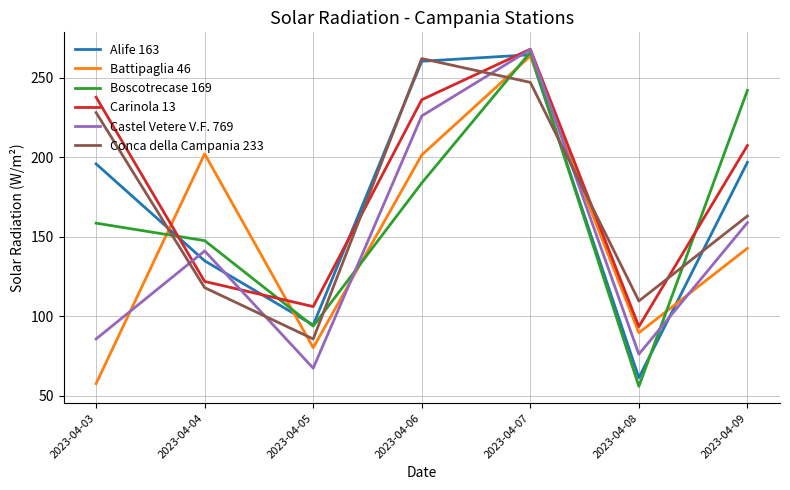

What is the sum of the Carinola 13 values at 2023-04-08 and 2023-04-03?

331.4